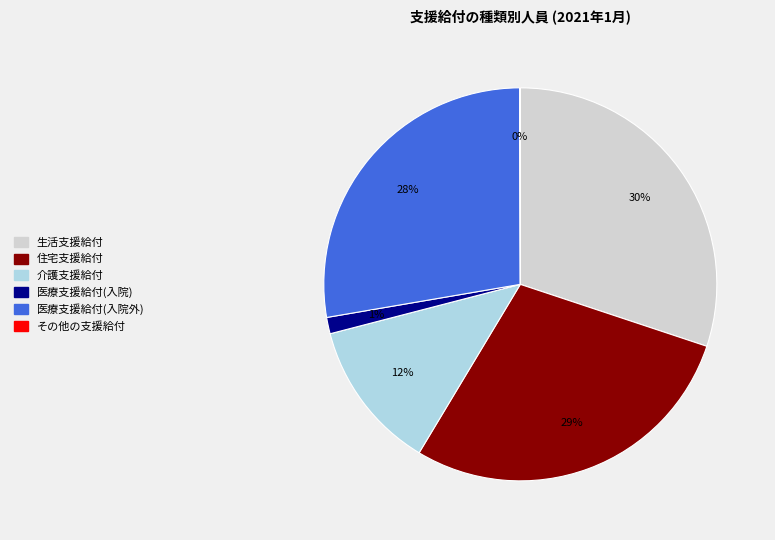

Combined, do 生活支援給付 and 住宅支援給付 account for over 50%?

Yes